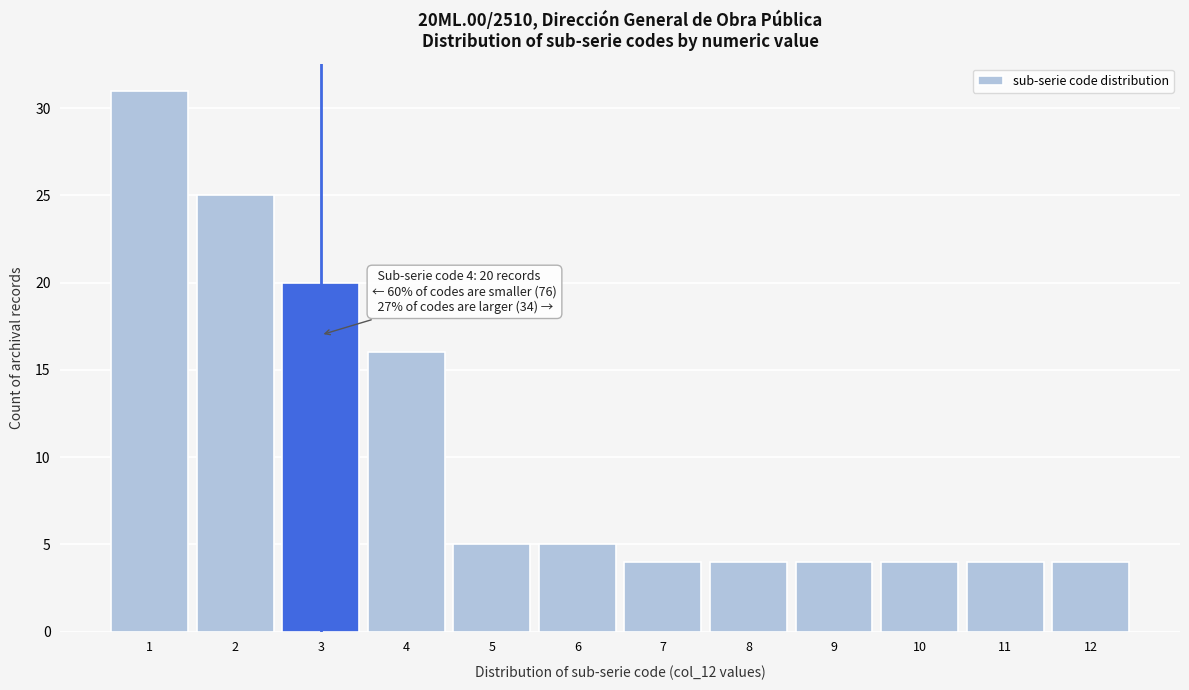

Reading left to right, extract all data points from this chart.

1=31	2=25	3=20	4=16	5=5	6=5	7=4	8=4	9=4	10=4	11=4	12=4